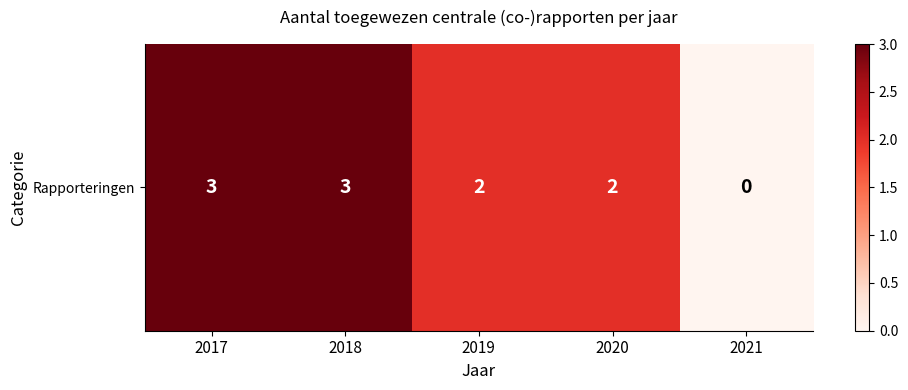

At which label does the data first exceed 2?

2017